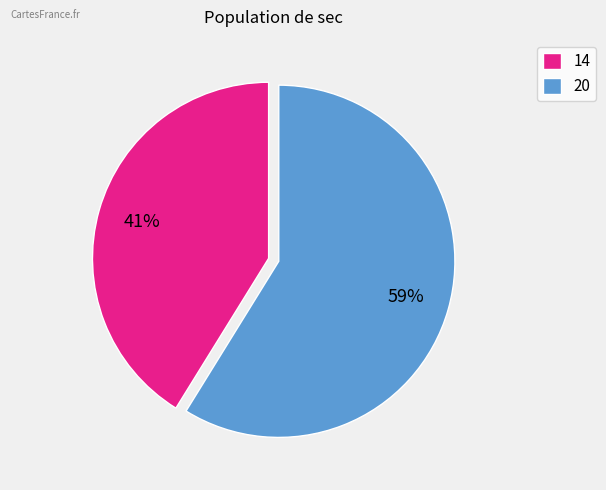

To the nearest percent, what percentage of the pie is 20?

59%